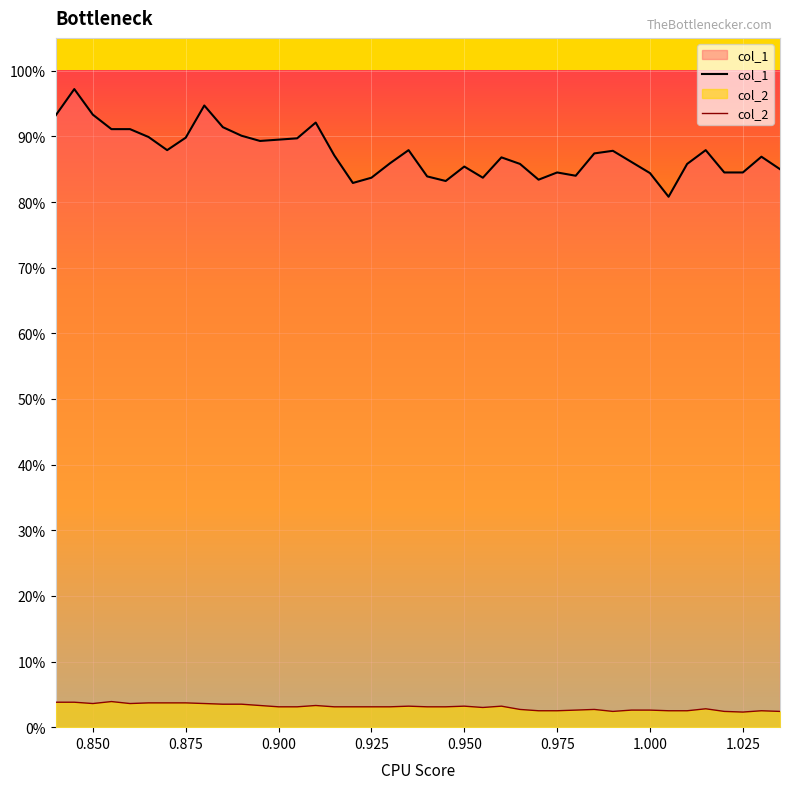

True or false: col_2 has a value of 0.1 at 0.96.

False